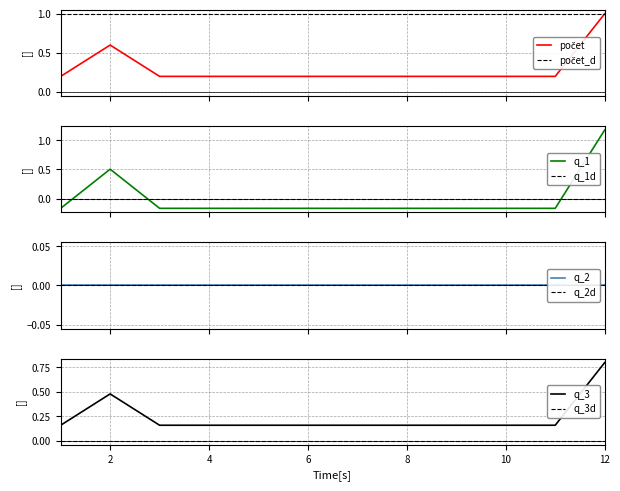

Rank the categories by value from highest to lowest.

12, 2, 1, 3, 4, 5, 6, 7, 8, 9, 10, 11